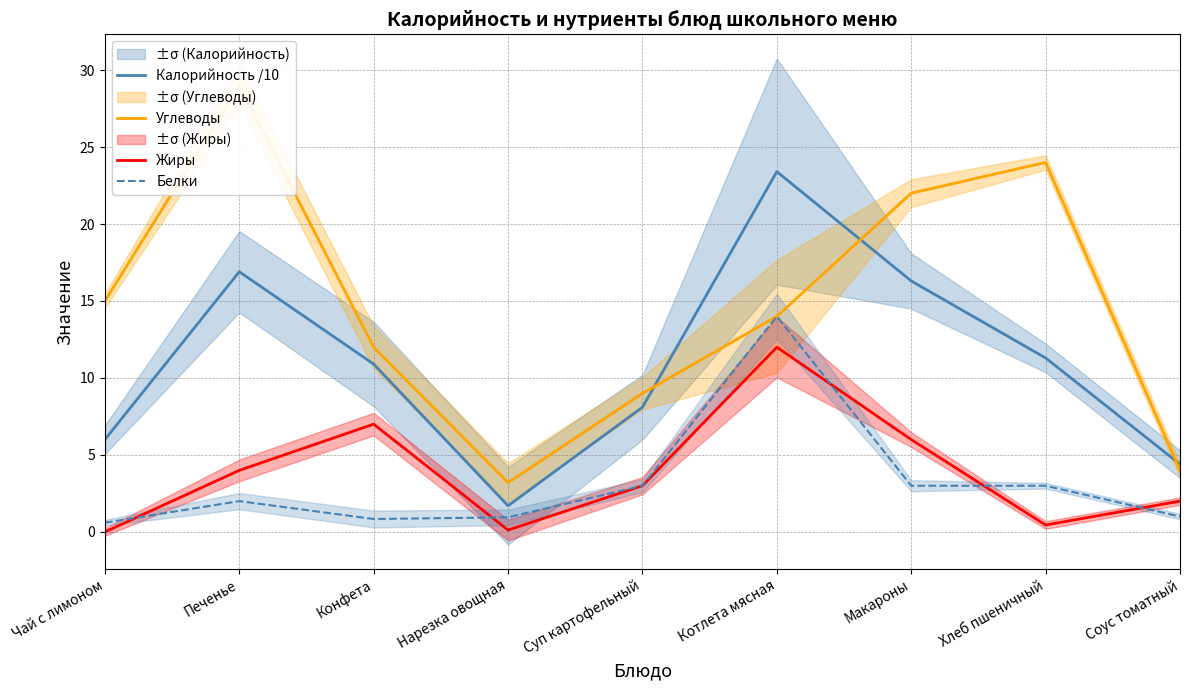

How many values in the Белки series are below 2?

4